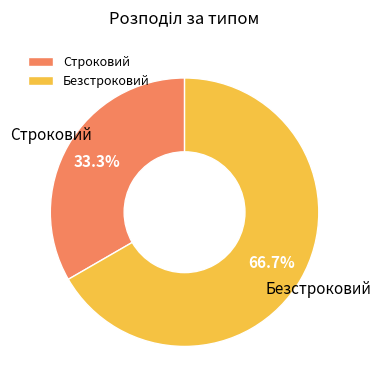

What is the largest slice in the pie chart?

Безстроковий